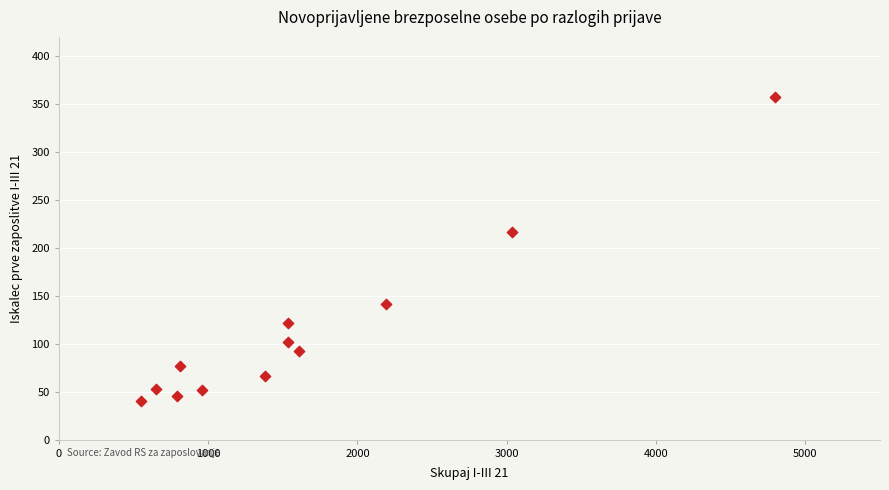

What Y value in the scatter plot is closest to 198?

217